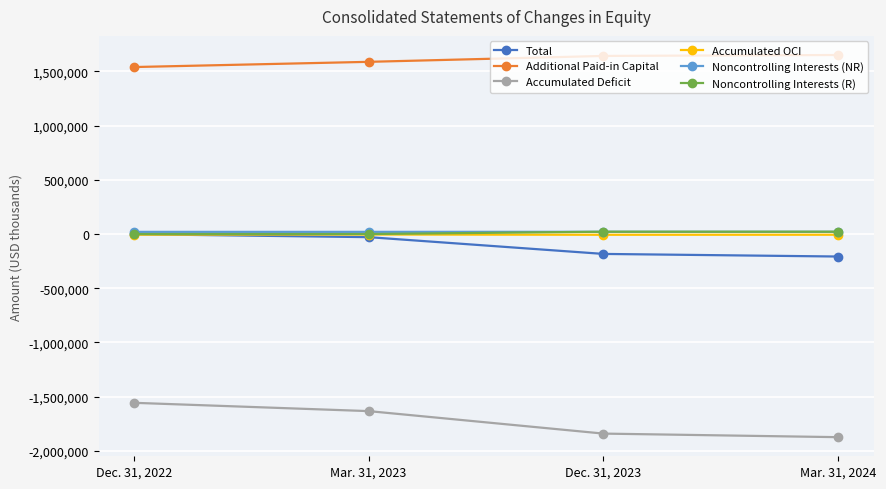

Which series has the largest total across all categories?

Additional Paid-in Capital